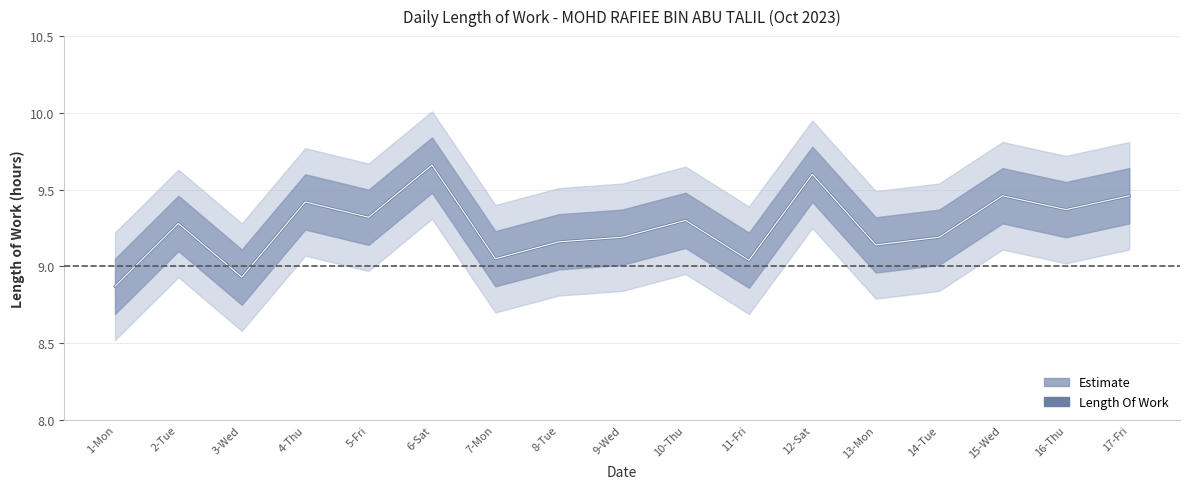

Count the number of data series in this chart.

1